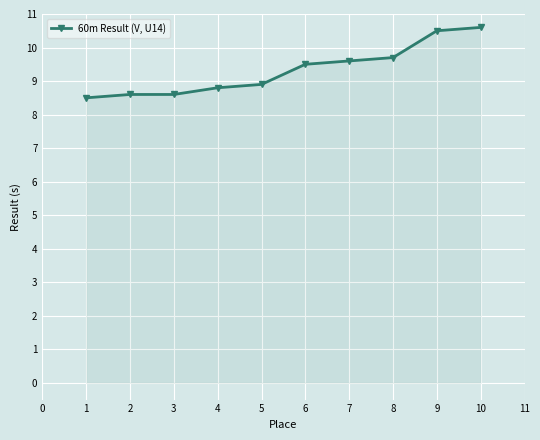

What is the sum of the values at 6 and 3?

18.1